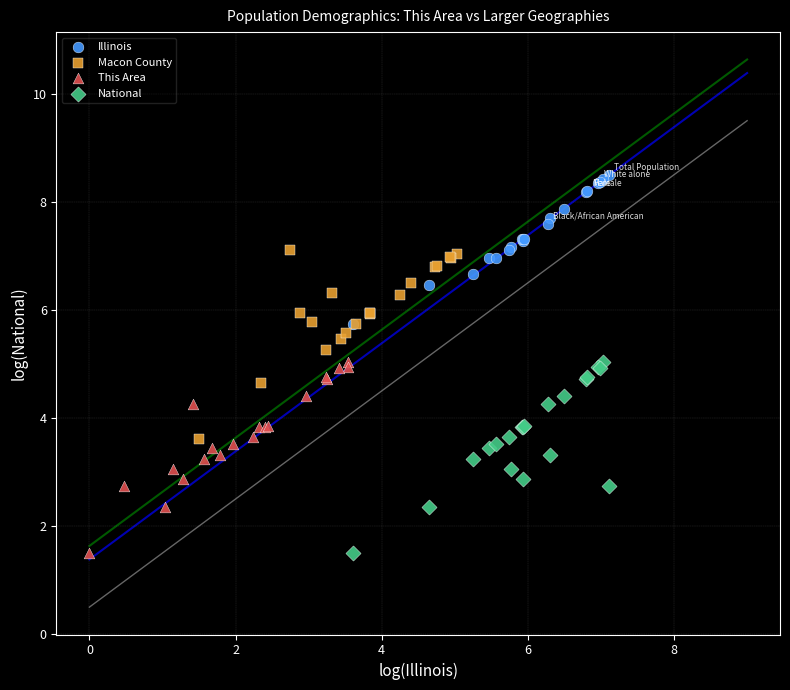

Which series contains the highest Y value?

Illinois